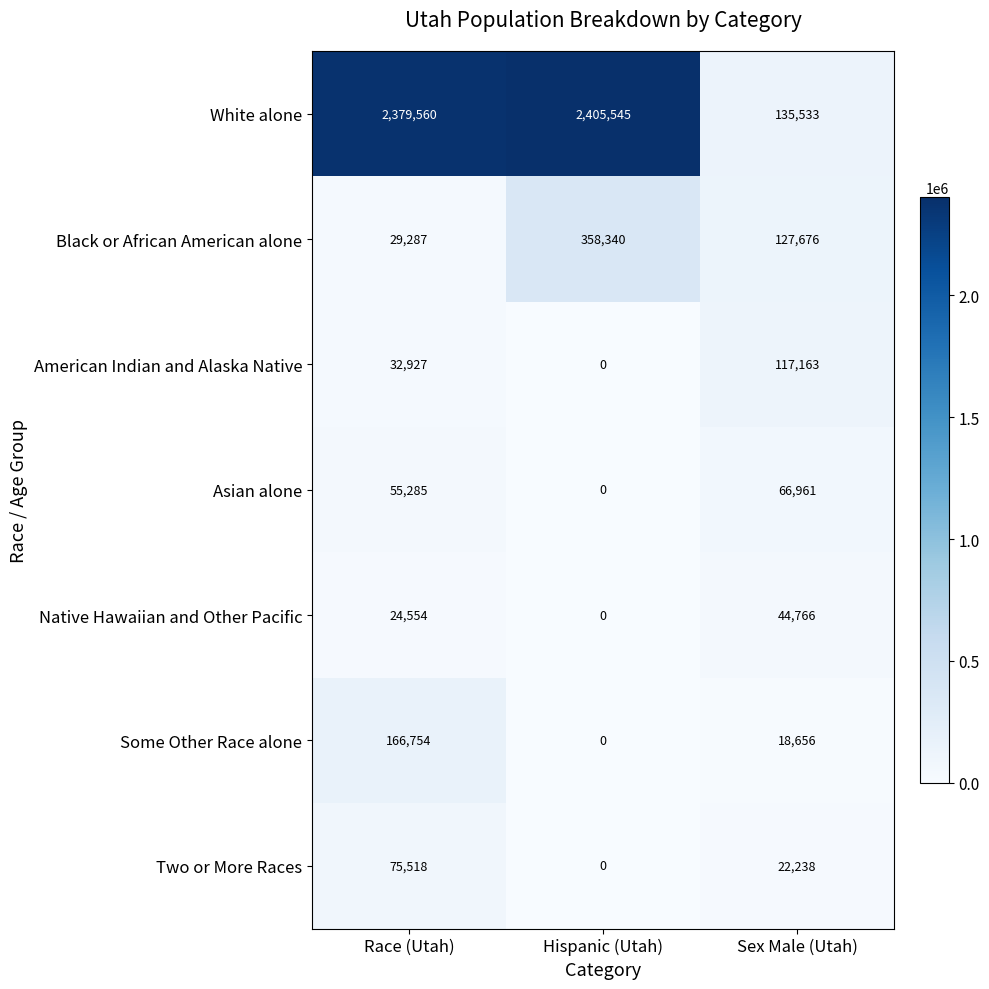

Reading left to right, list all the values displayed in this chart.

White alone: Race (Utah)=2379560	Hispanic (Utah)=2405545	Sex Male (Utah)=135533
Black or African American alone: Race (Utah)=29287	Hispanic (Utah)=358340	Sex Male (Utah)=127676
American Indian and Alaska Native: Race (Utah)=32927	Hispanic (Utah)=0	Sex Male (Utah)=117163
Asian alone: Race (Utah)=55285	Hispanic (Utah)=0	Sex Male (Utah)=66961
Native Hawaiian and Other Pacific: Race (Utah)=24554	Hispanic (Utah)=0	Sex Male (Utah)=44766
Some Other Race alone: Race (Utah)=166754	Hispanic (Utah)=0	Sex Male (Utah)=18656
Two or More Races: Race (Utah)=75518	Hispanic (Utah)=0	Sex Male (Utah)=22238